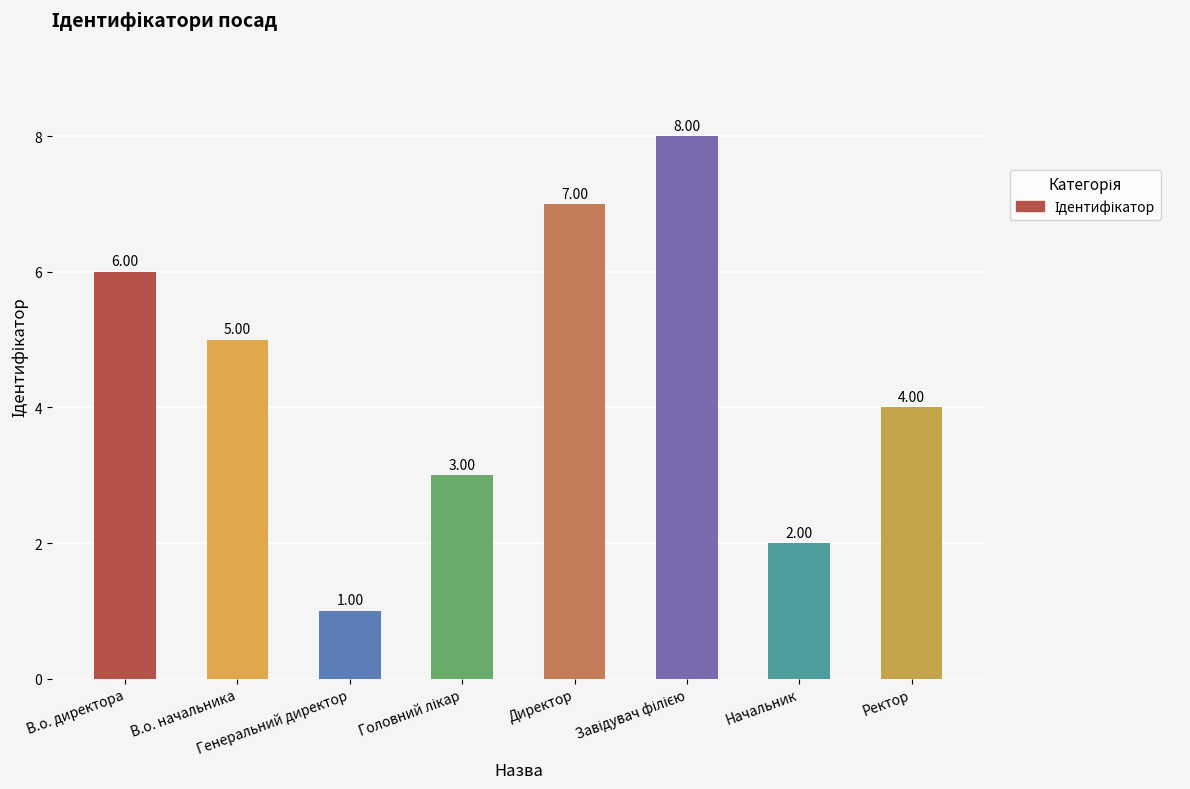

What is the sum of all values?

36